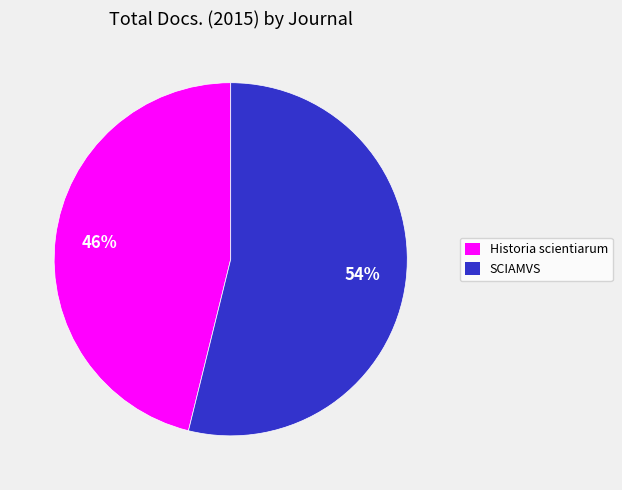

True or false: Historia scientiarum accounts for 61% of the total.

False